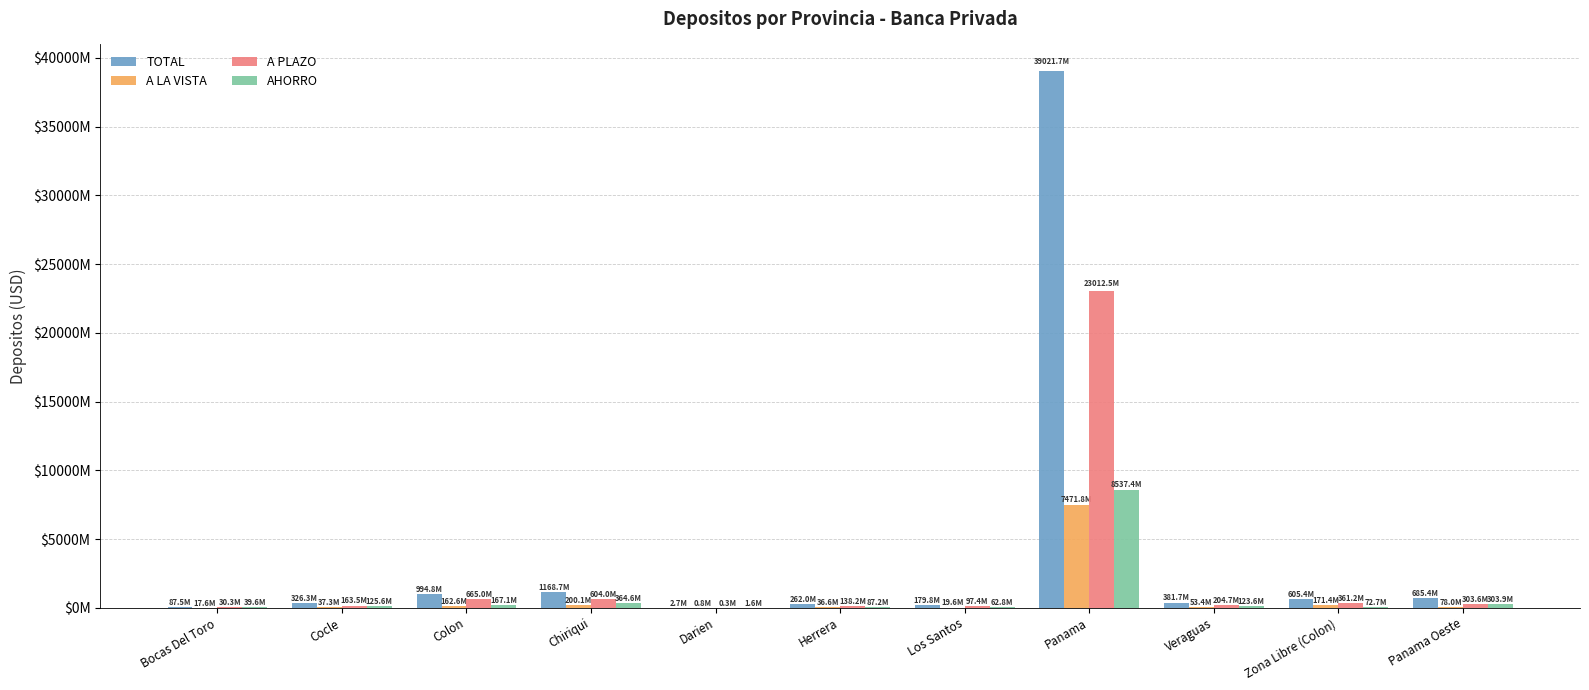

What are all the series names shown in the legend?

TOTAL, A LA VISTA, A PLAZO, AHORRO